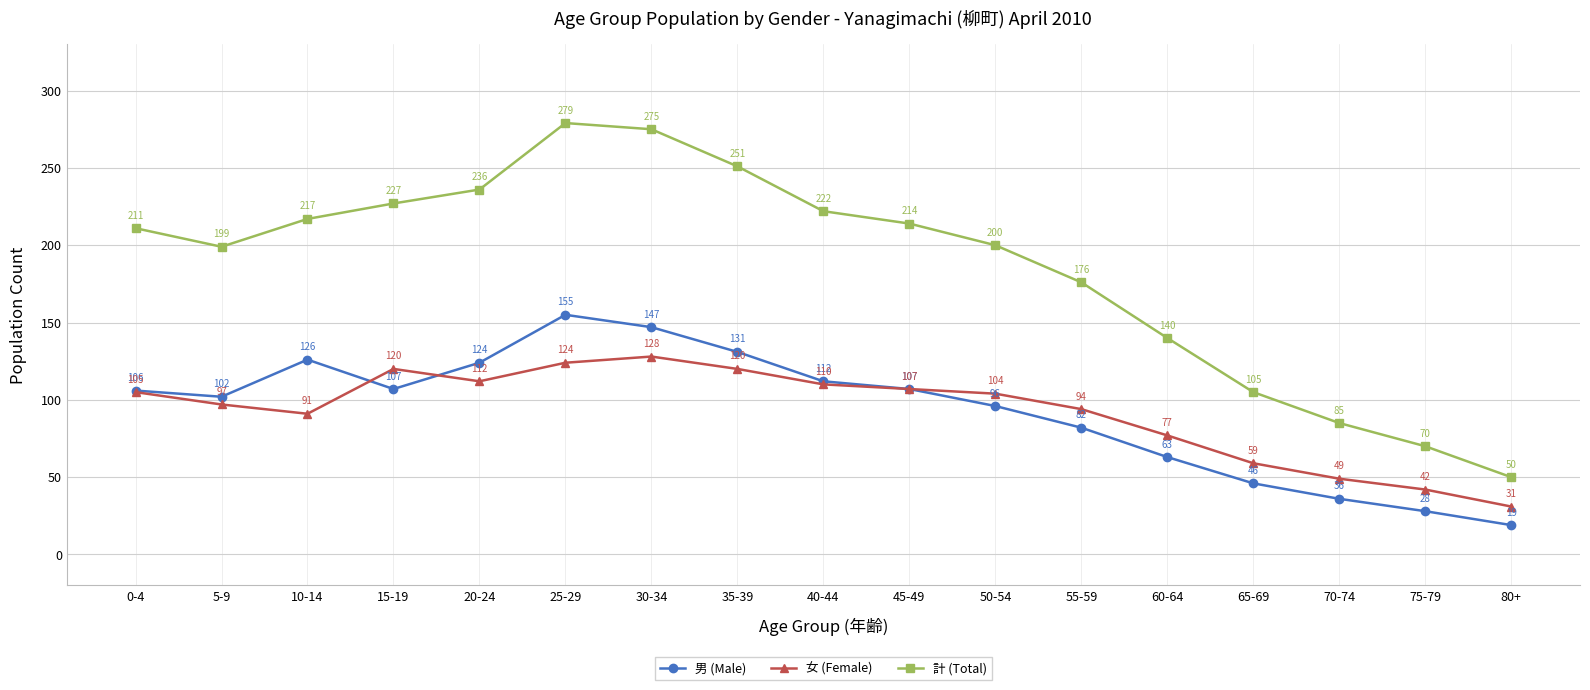

What is the label of the 12th point from the left?

55-59